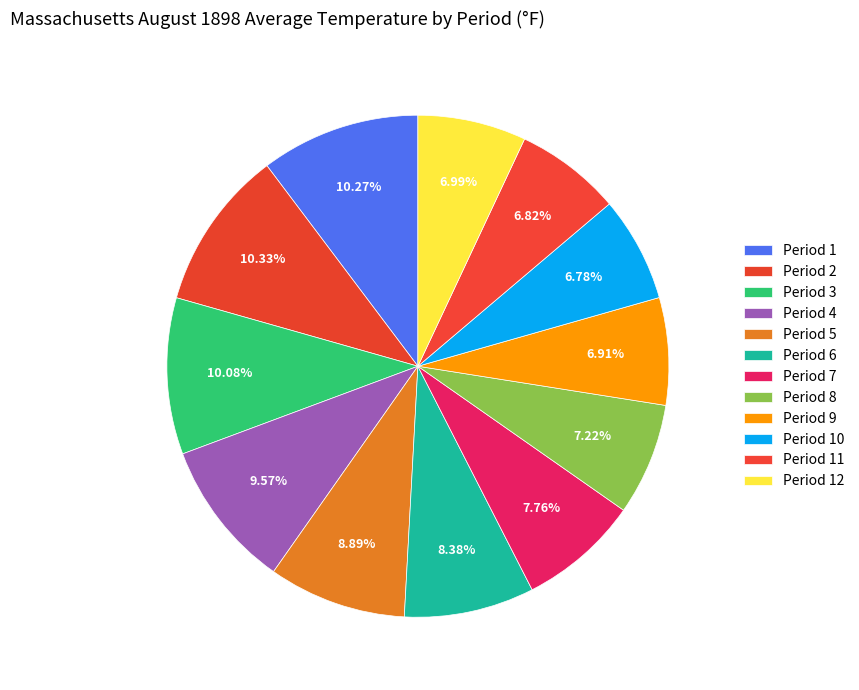

To the nearest percent, what is the average slice percentage?

8%